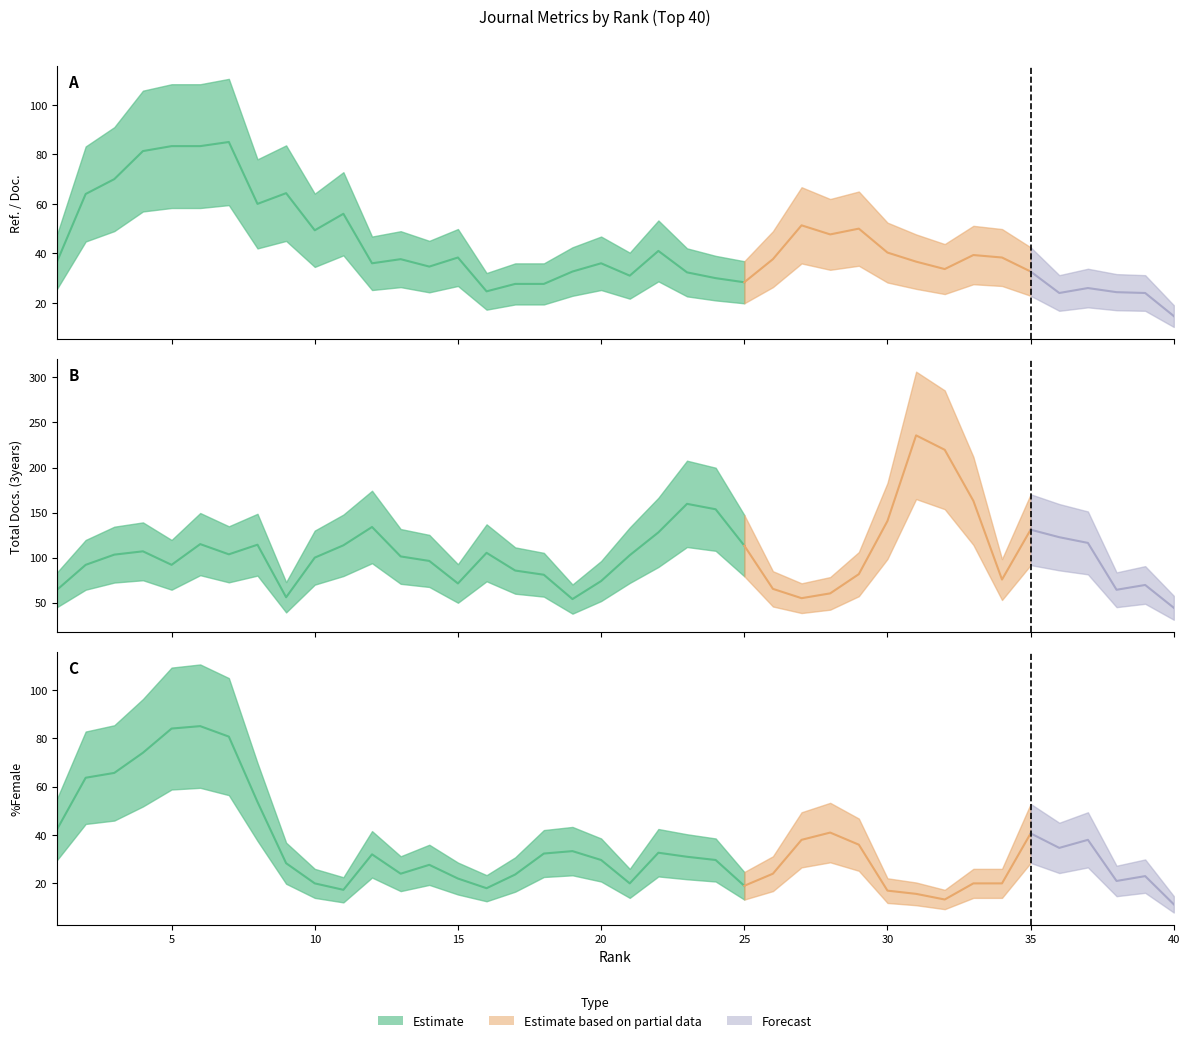

Between 5 and 12, which is larger?

5